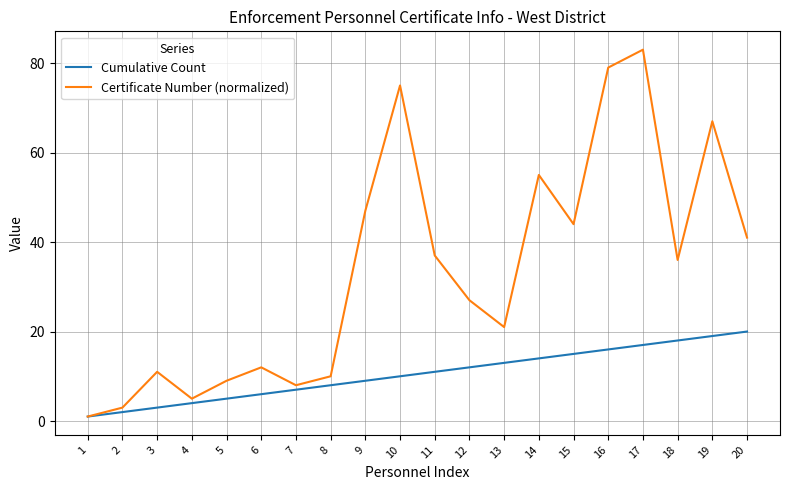

Does the chart display data point markers on the line(s)?

No